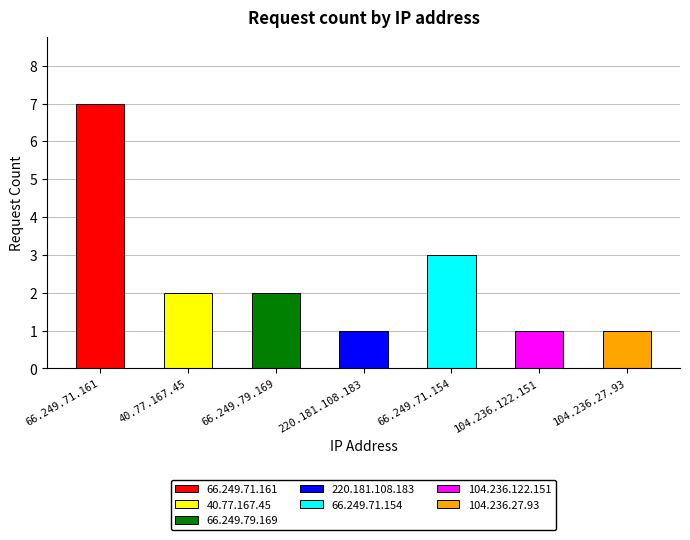

What is the sum of all values?

17